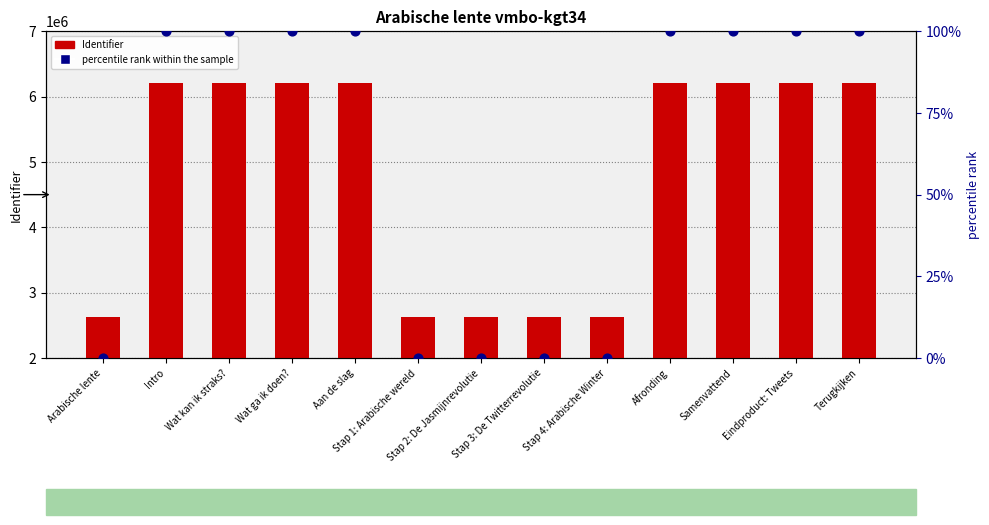

Which series contains the highest Y value?

Identifier (count)